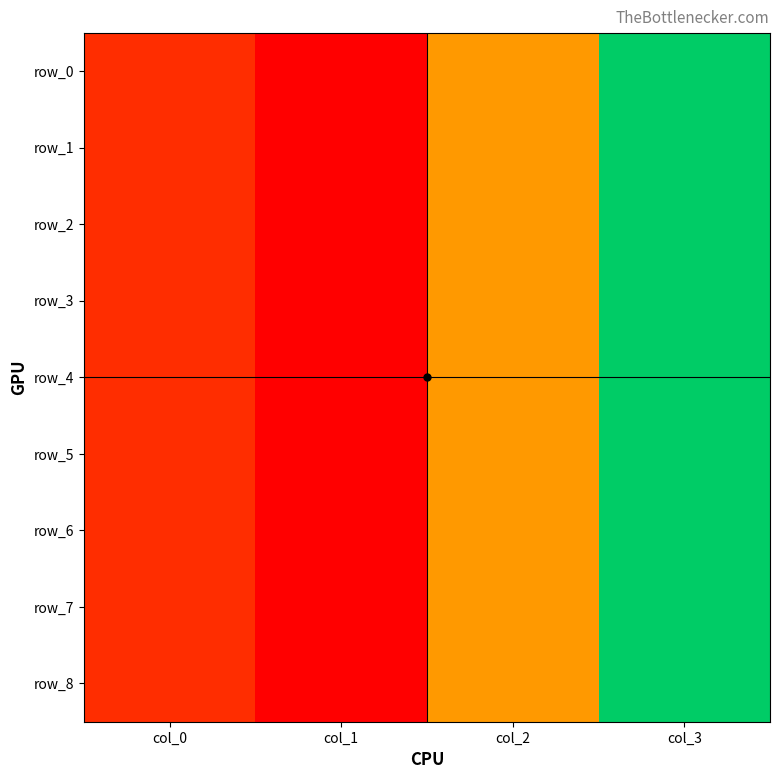

Reading left to right, what are all the values shown in this chart?

row_0: 300	234	456	789
row_1: 300	234	456	789
row_2: 300	234	456	789
row_3: 300	234	456	789
row_4: 300	234	456	789
row_5: 300	234	456	789
row_6: 300	234	456	789
row_7: 300	234	456	789
row_8: 300	234	456	789